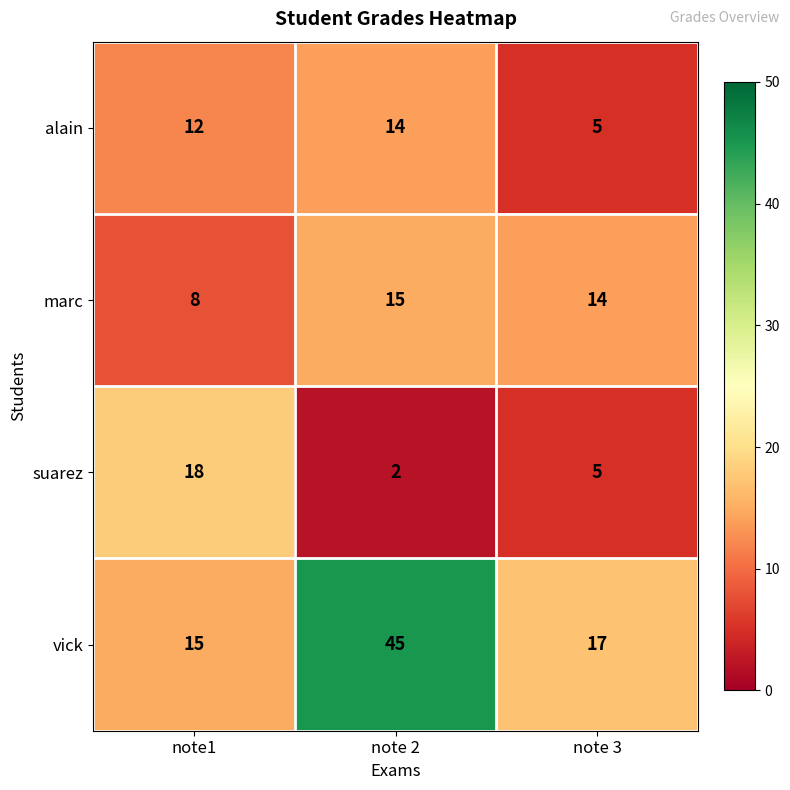

Which series has the largest range (max minus min)?

vick